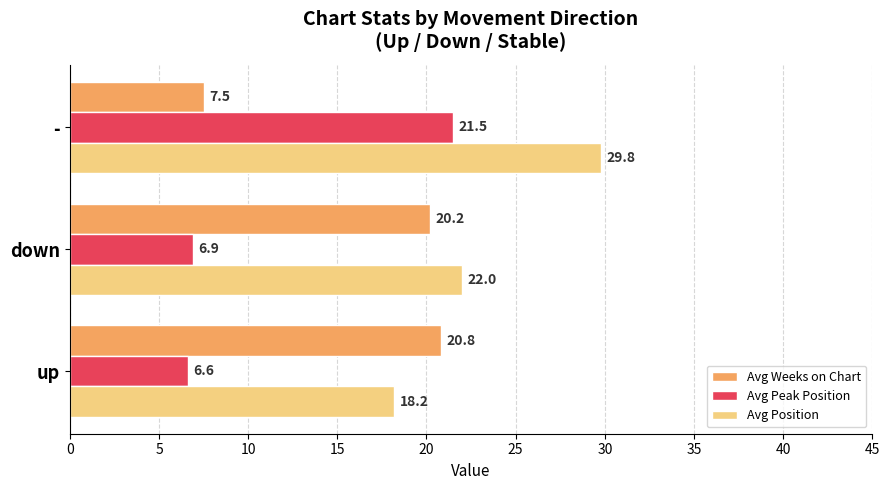

What is the approximate value of Avg Peak Position at -?

21.5